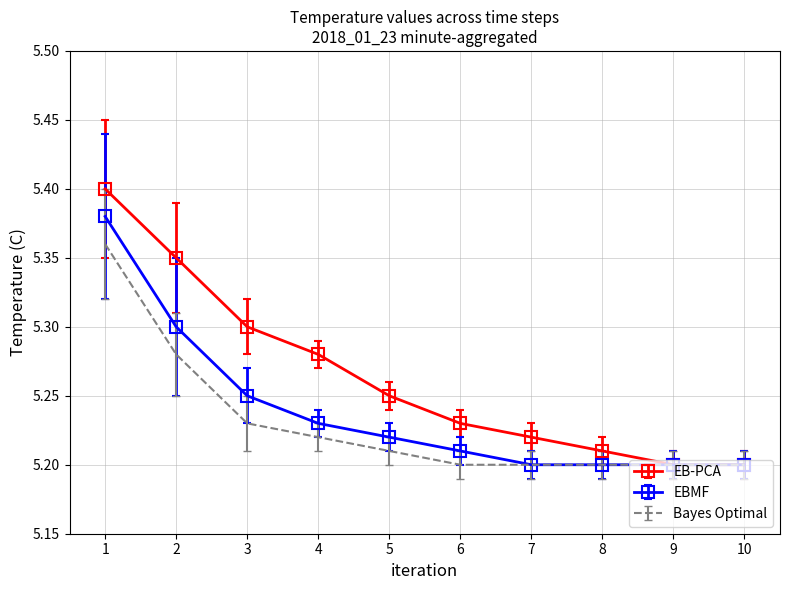

Which category has the highest value across all series?

1